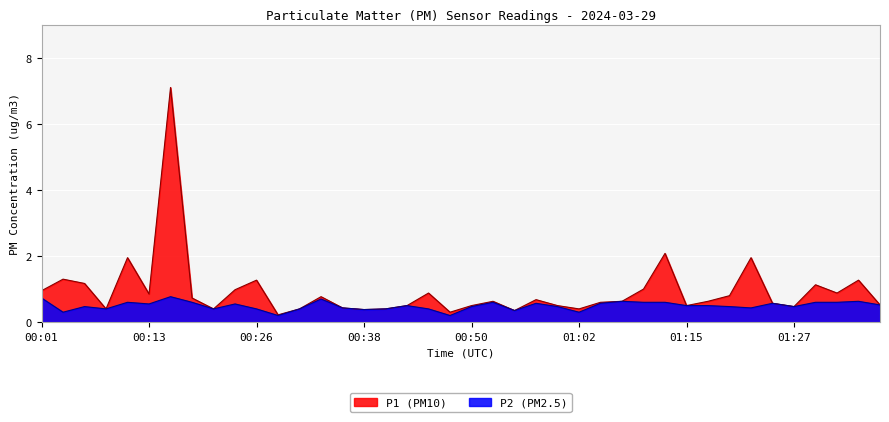

What is the label of the 25th point from the left?

01:00